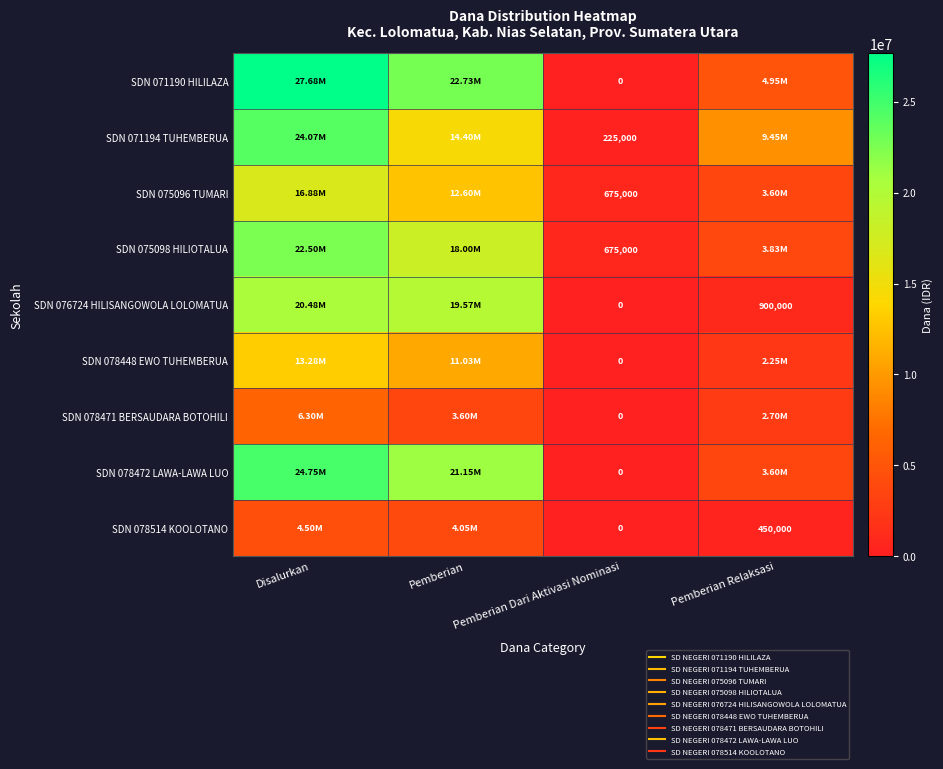

The SDN 075096 TUMARI series shows 16875000 at Disalurkan. True or false?

True